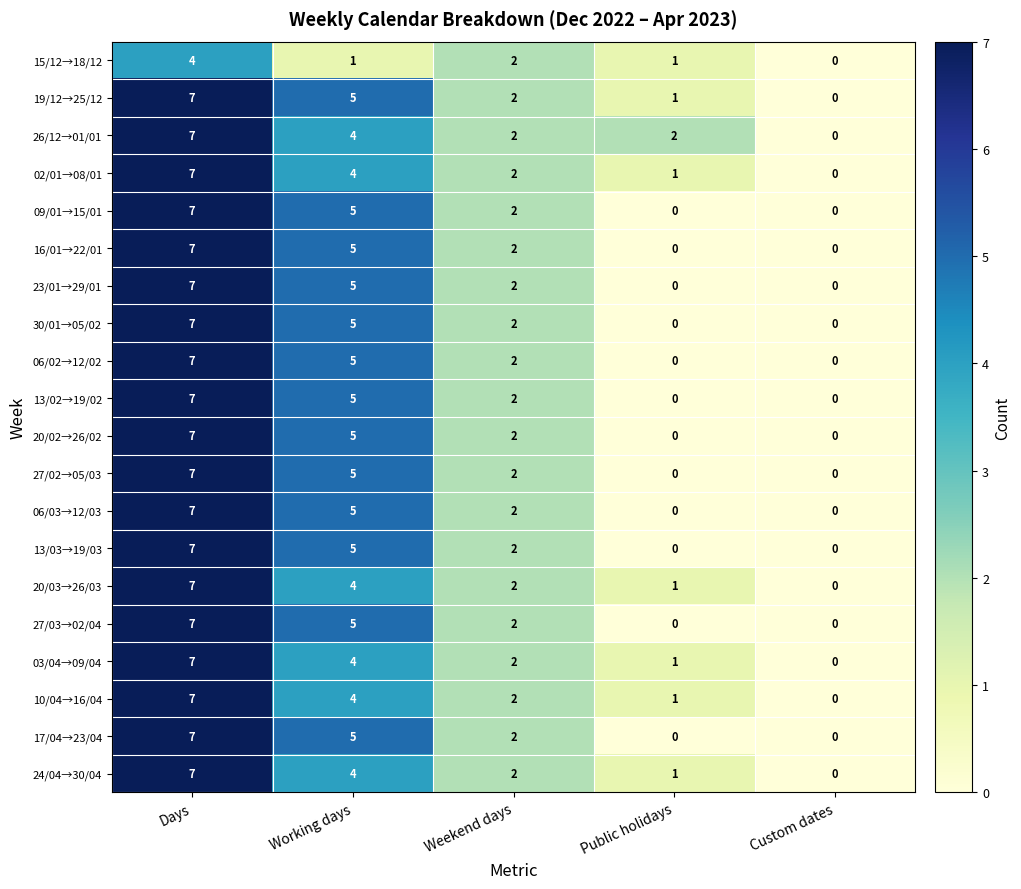

Is the value of 13/02→19/02 at Custom dates greater than the value of 10/04→16/04 at Days?

No